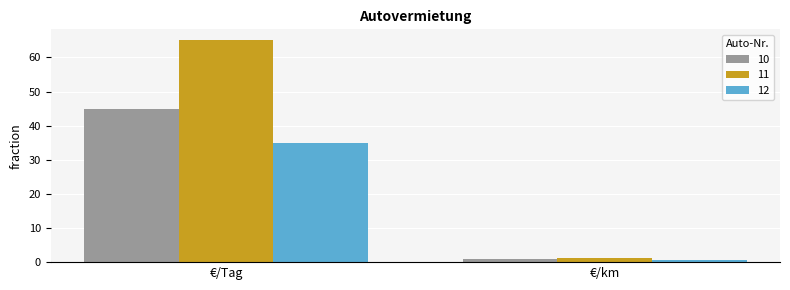

Which series changed the most between €/Tag and €/km?

11